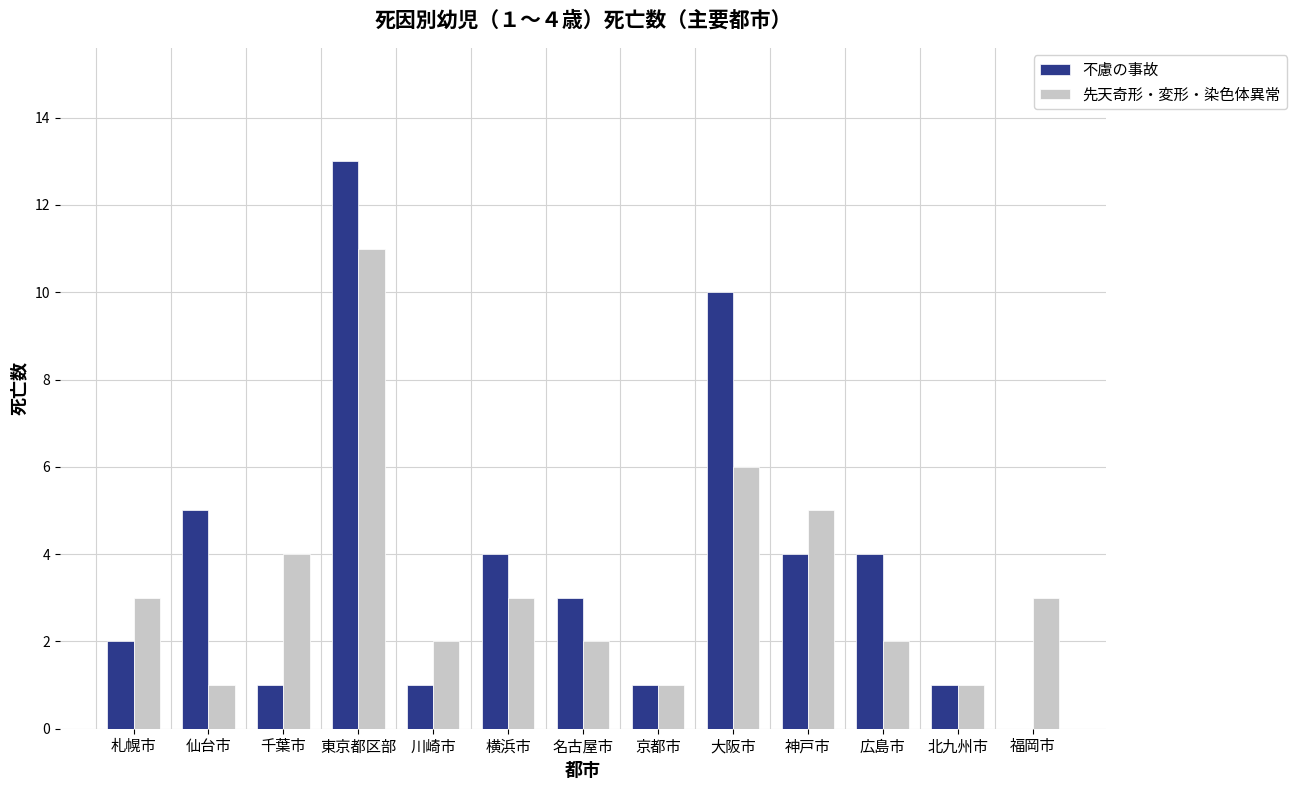

What is the sum of the 先天奇形・変形・染色体異常 values at 川崎市 and 神戸市?

7